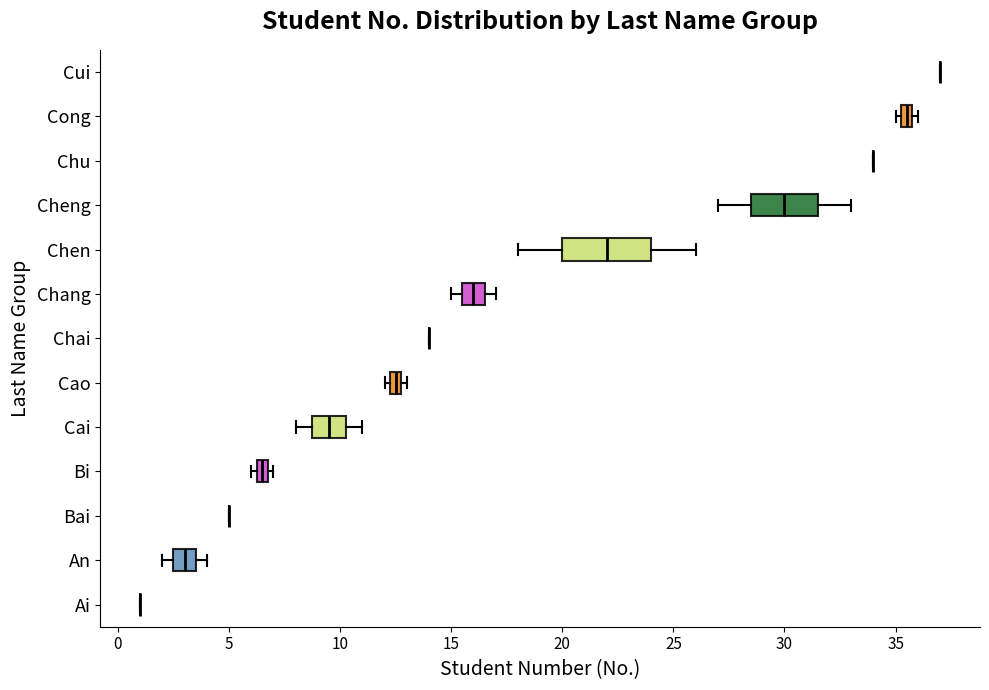

Which box is the widest, from its left edge to its right edge?

Chen